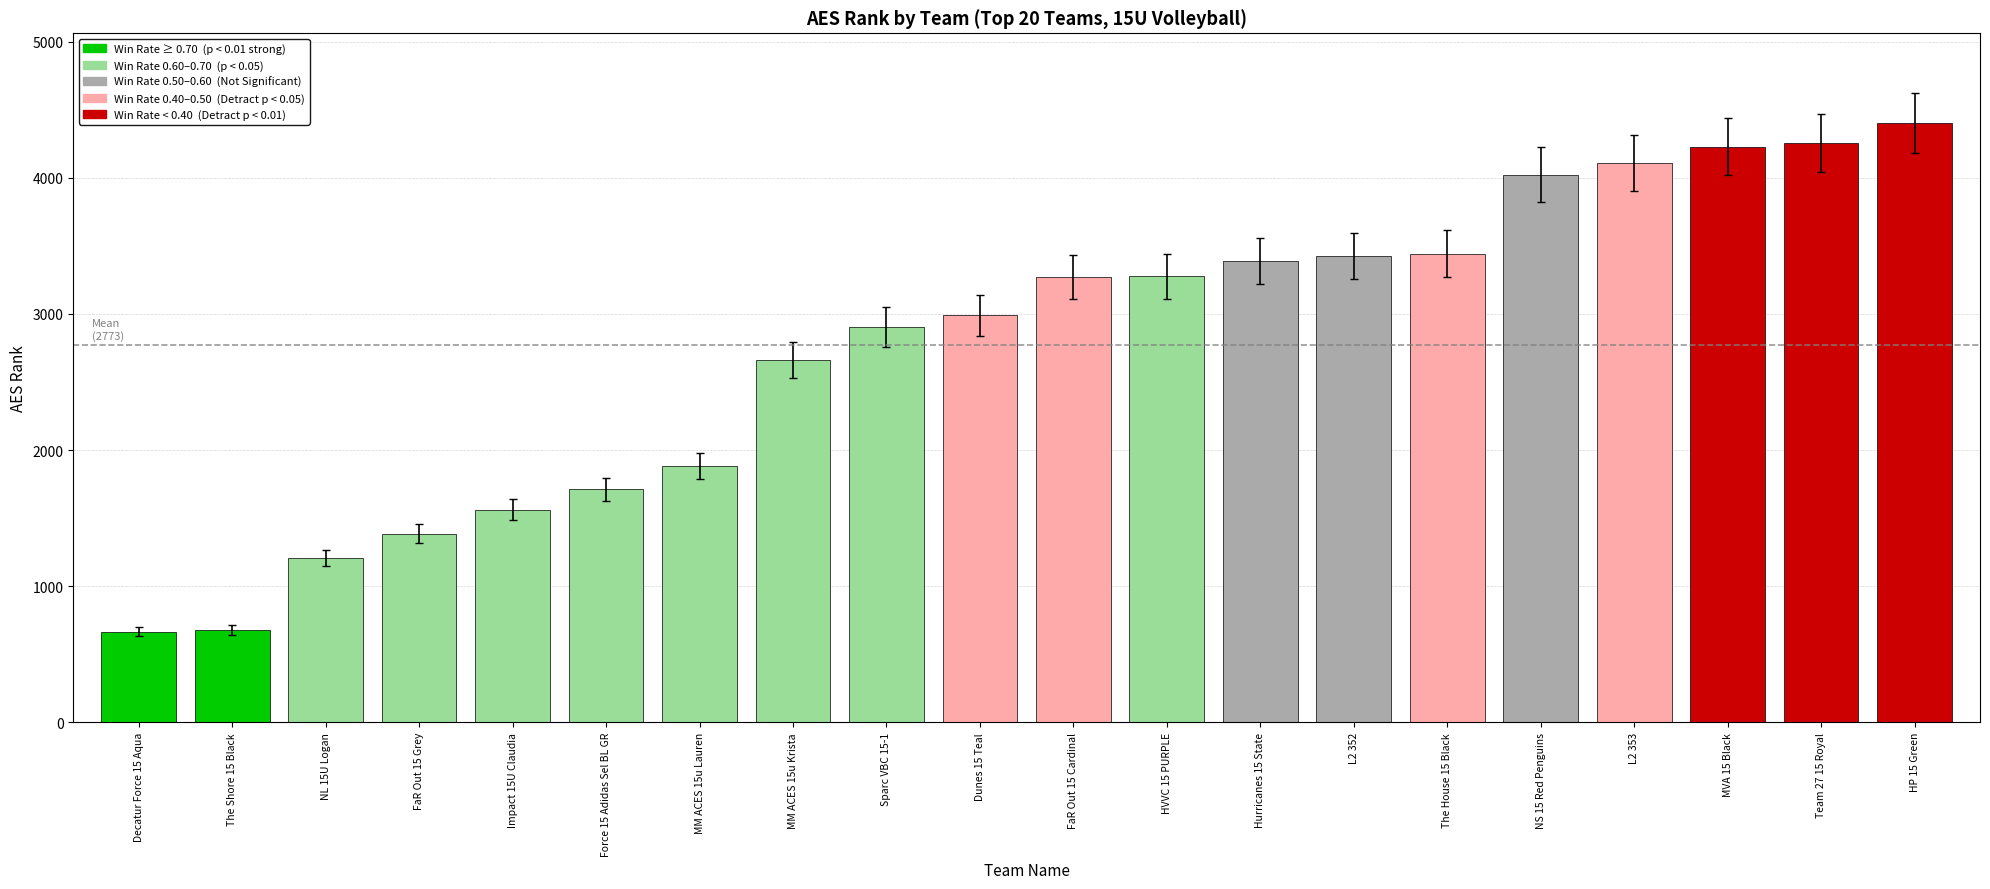

What position from the right is MM ACES 15u Krista?

13